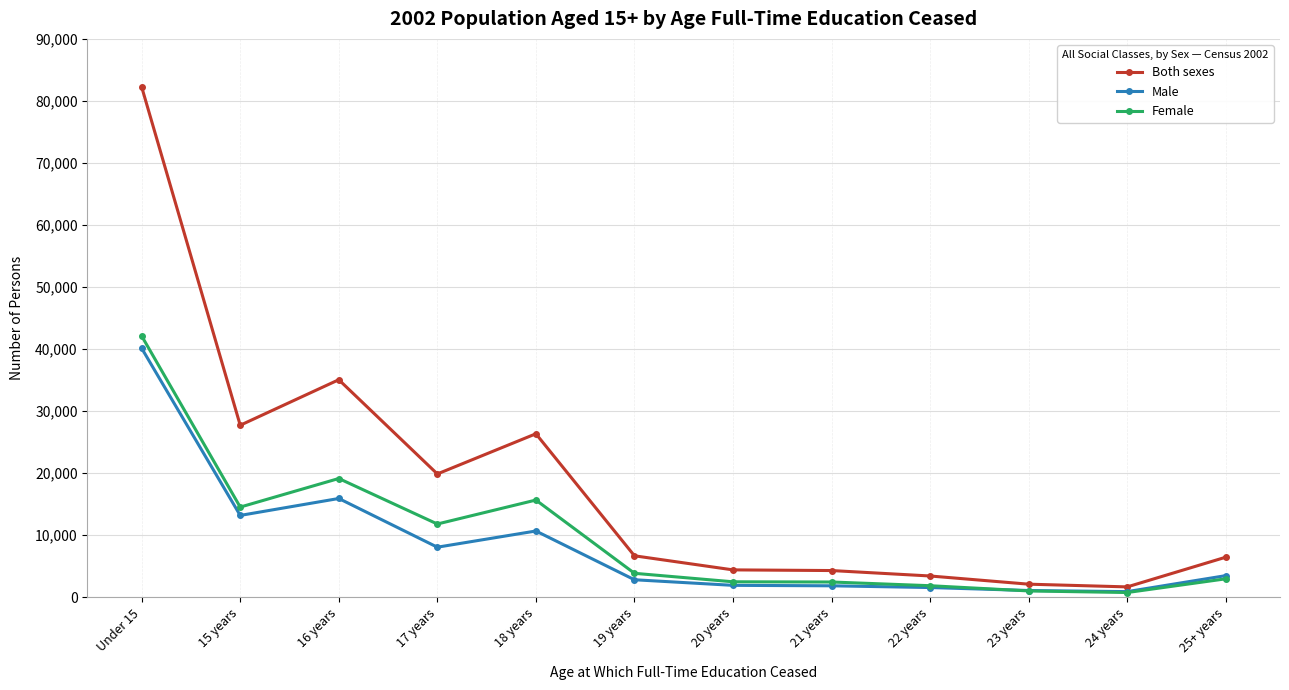

Where is Female nearest to the value 21438?

16 years